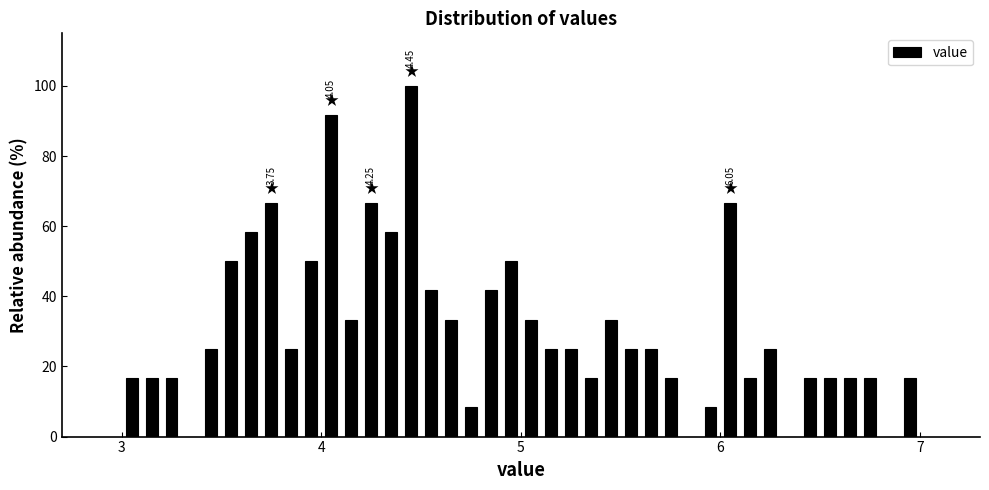

Around what value on the x-axis is the tallest bar? Give the approximate position of its centre, as read against the axis.

4.5